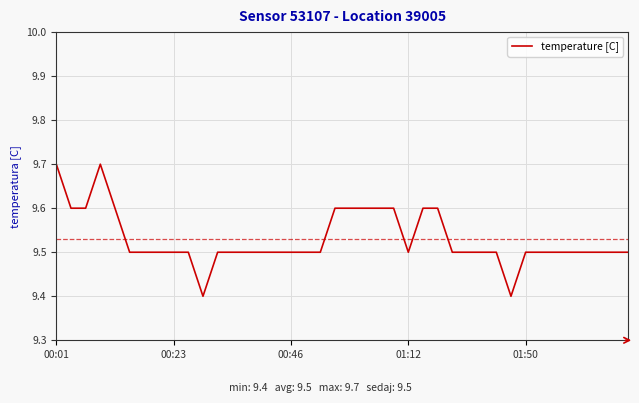

Count the values in the range 9 to 10.

40